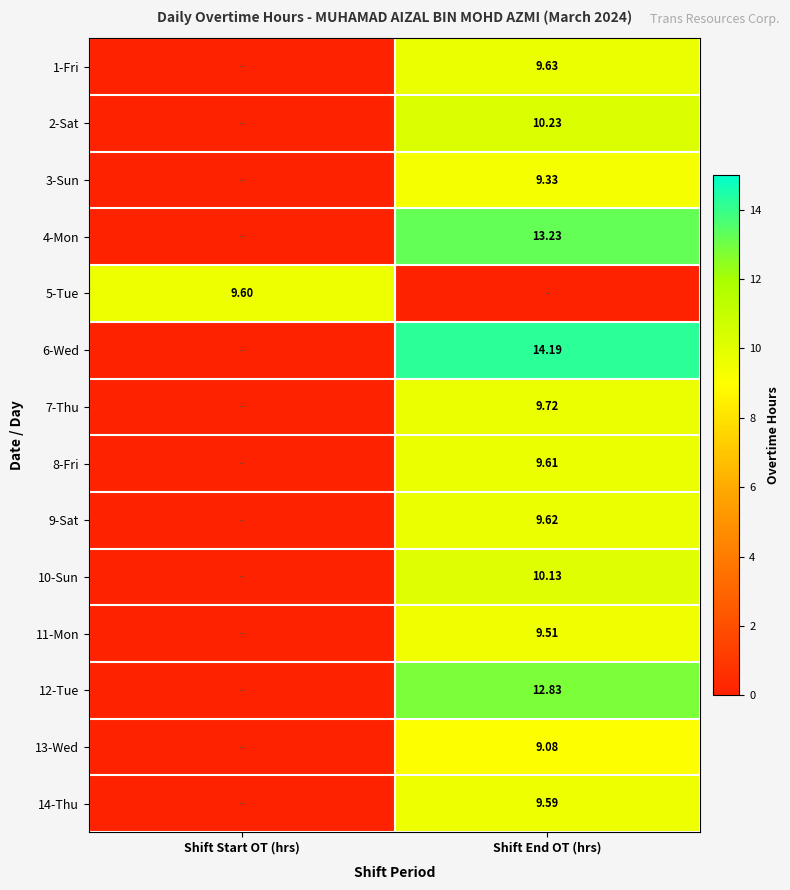

Is the value of 14-Thu at Shift End OT (hrs) greater than the value of 1-Fri at Shift End OT (hrs)?

No